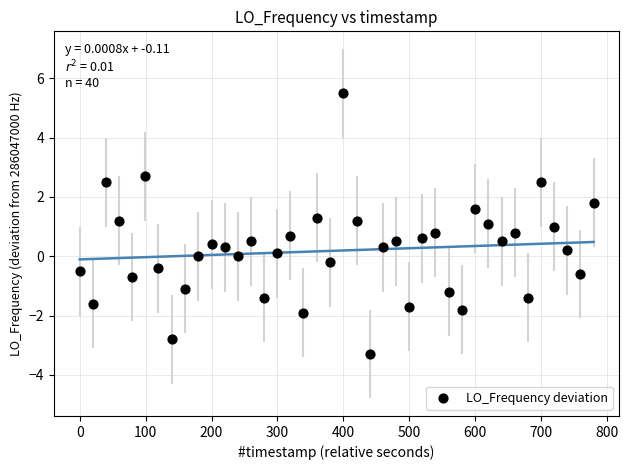

What is the range of X values (max minus min)?

779.8